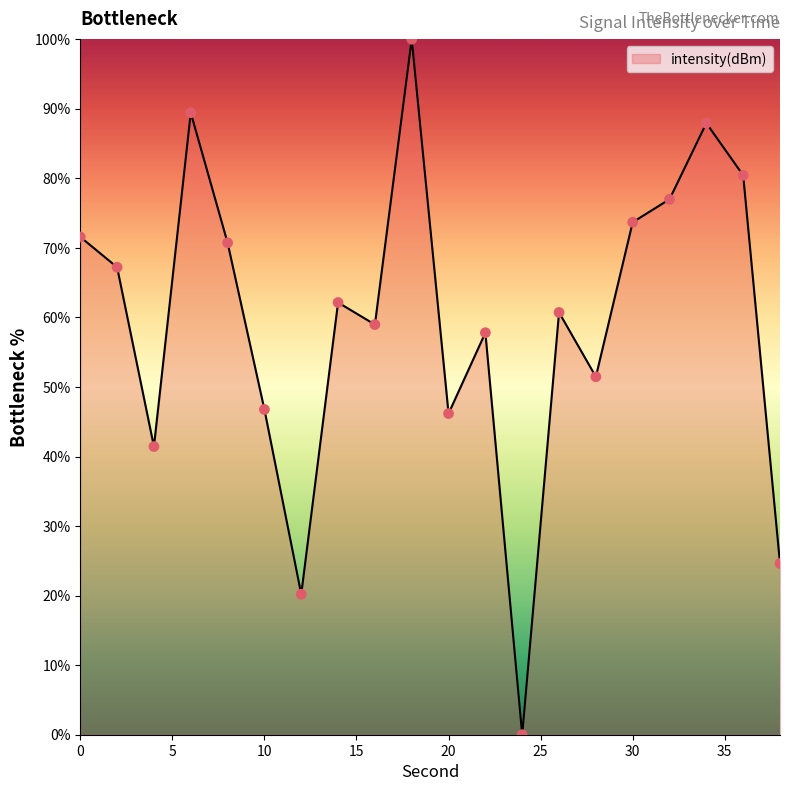

What is the difference between the maximum and minimum values?

100.0